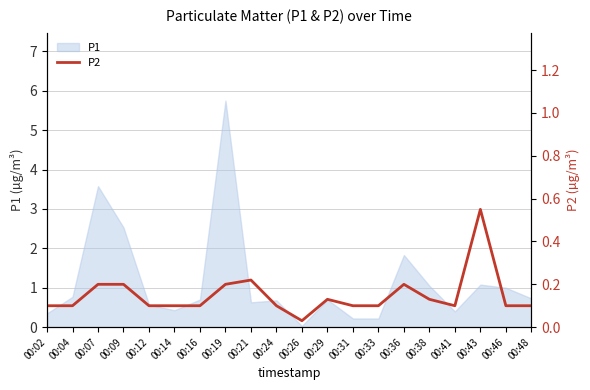

At which label does P1 reach its peak?

00:19